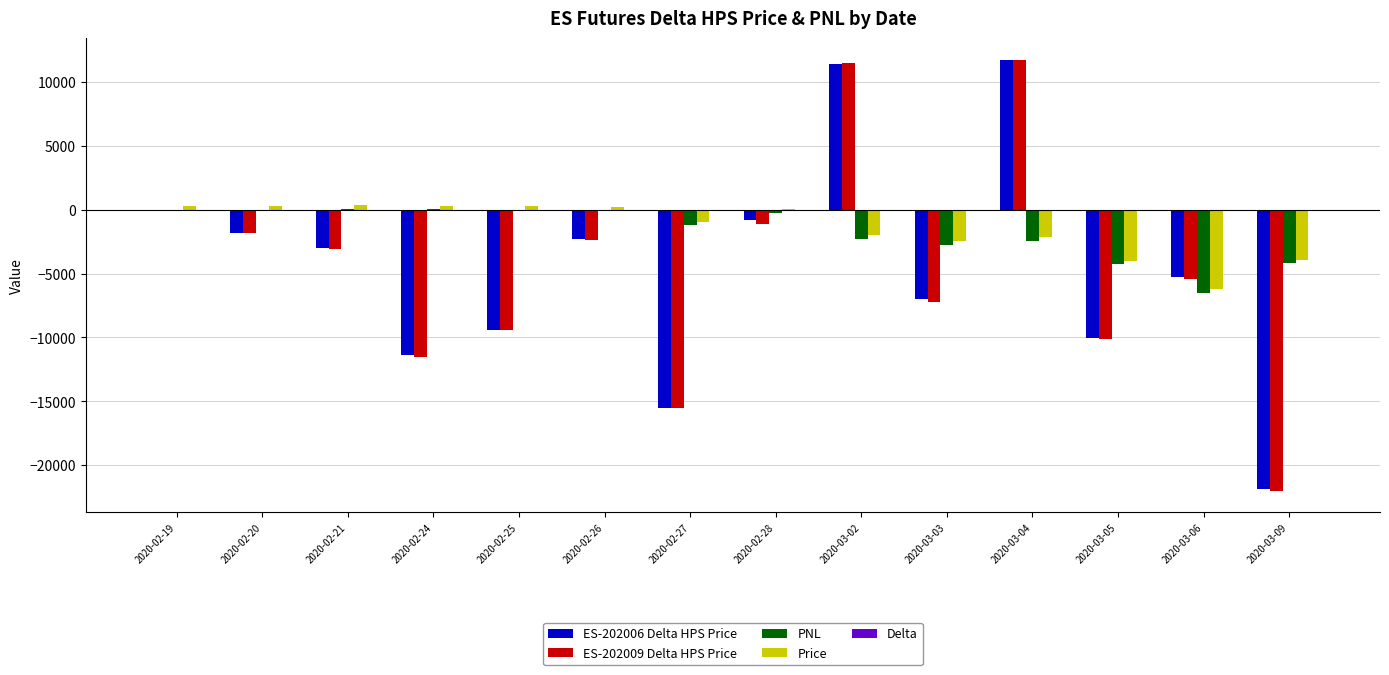

What is the sum of all PNL values?

-23735.0